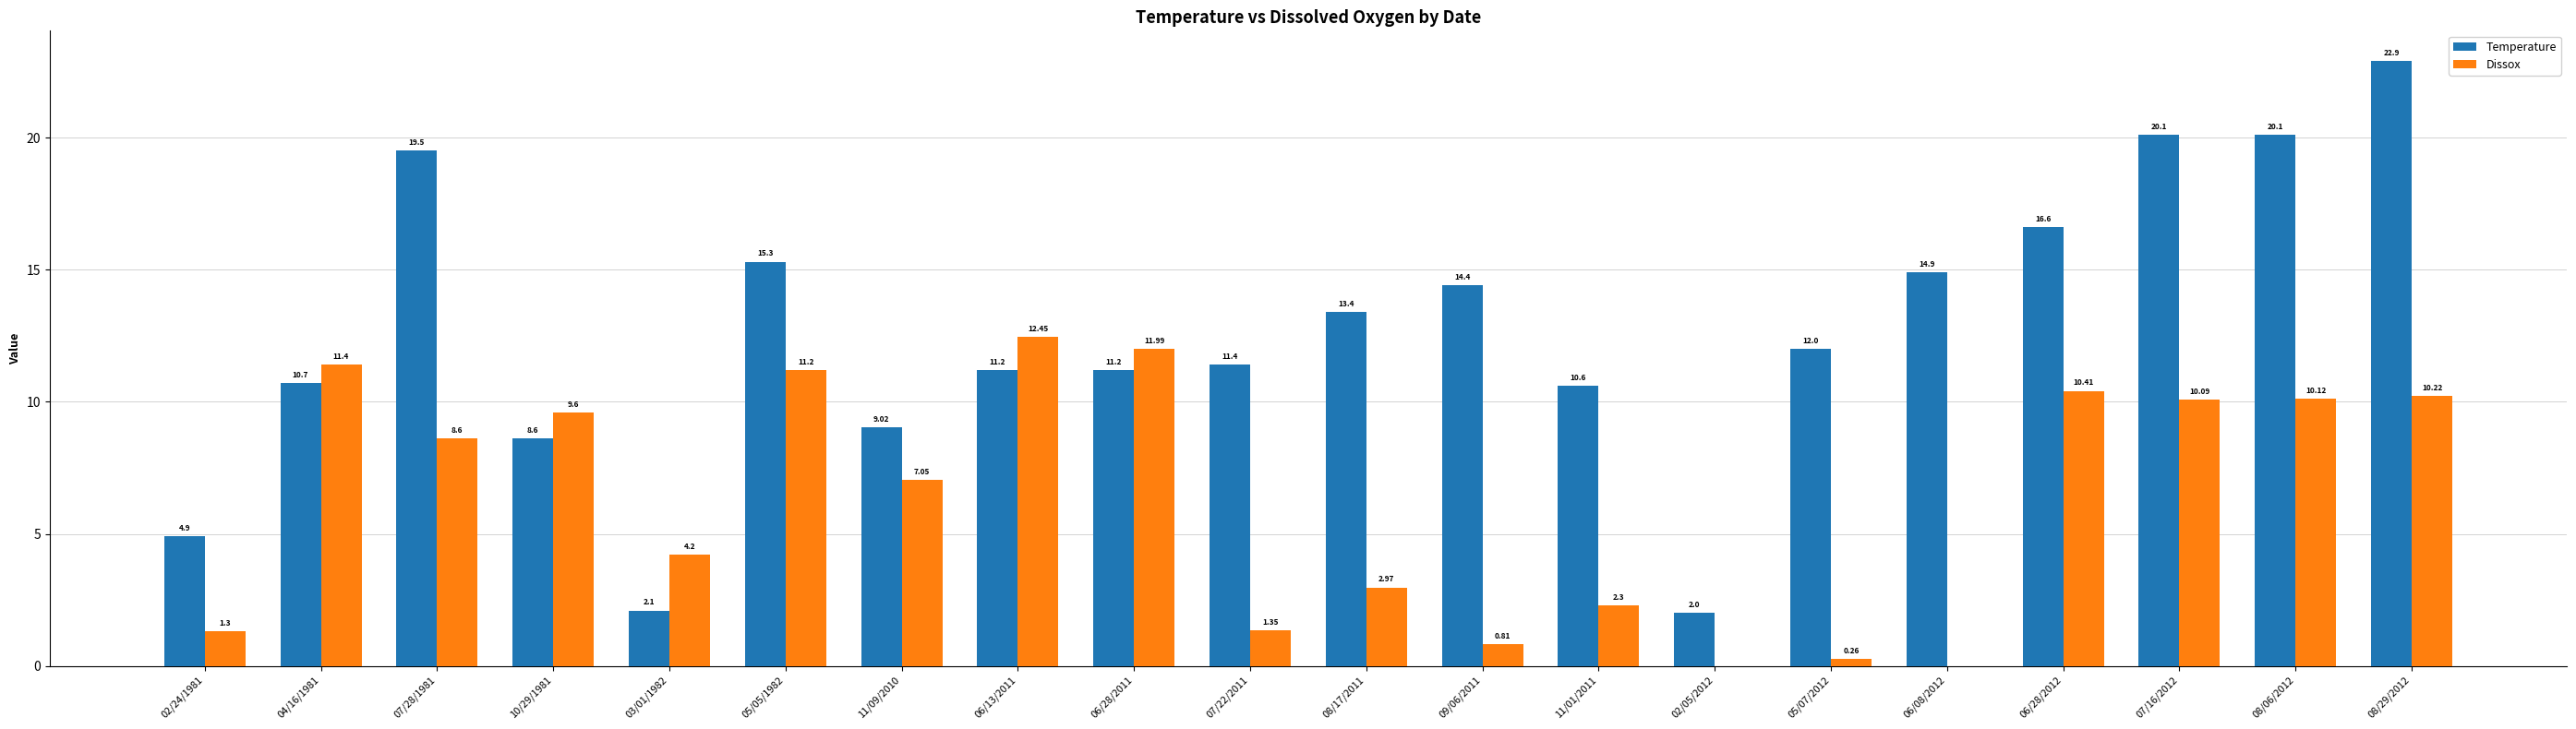

Does the chart contain stacked bars?

No